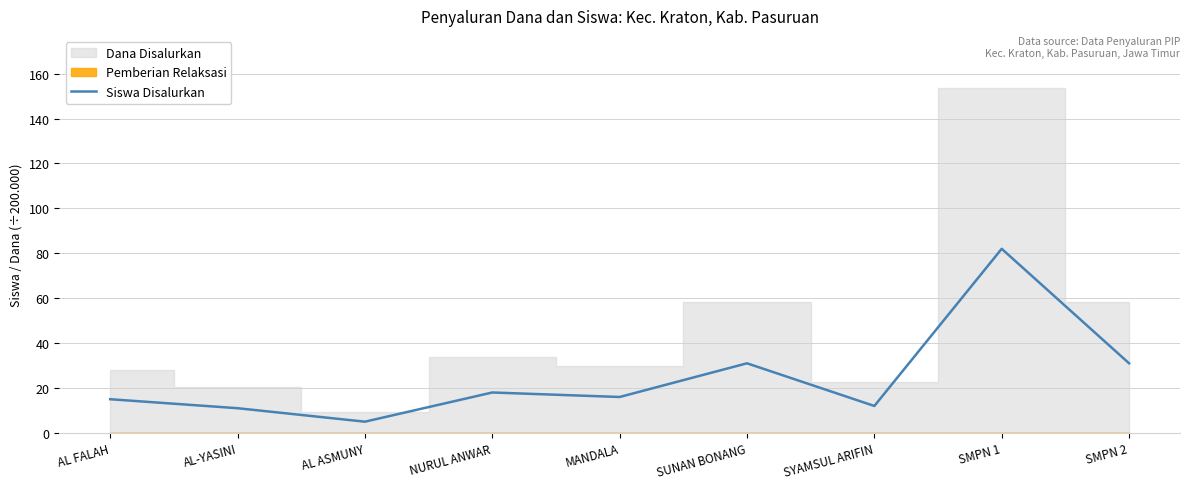

Reading left to right, extract all data points from this chart.

AL FALAH=15	AL-YASINI=11	AL ASMUNY=5	NURUL ANWAR=18	MANDALA=16	SUNAN BONANG=31	SYAMSUL ARIFIN=12	SMPN 1=82	SMPN 2=31